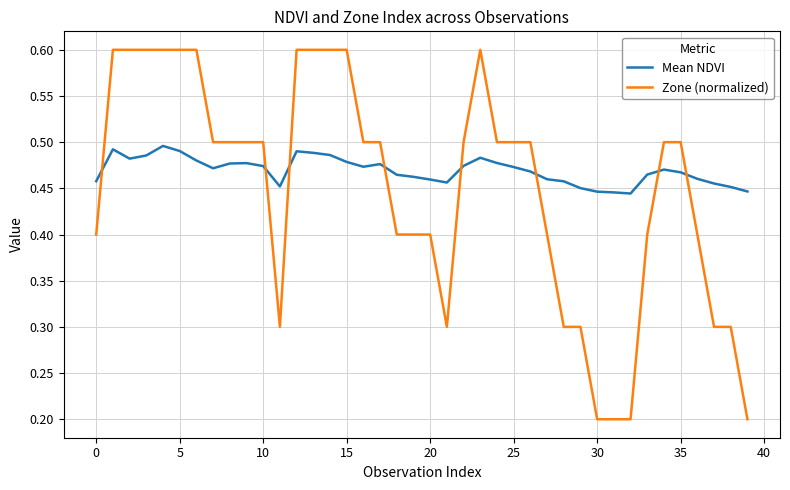

How many intersections are there between Mean NDVI and Zone (normalized)?

8